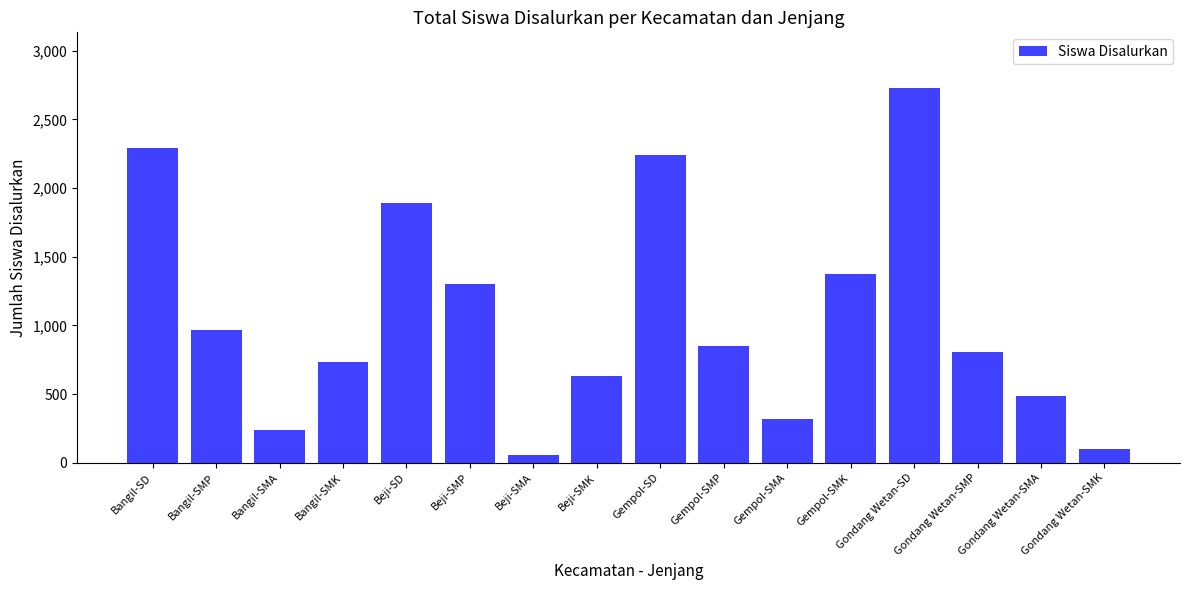

The chart shows a value of 222 at Bangil-SMP. True or false?

False